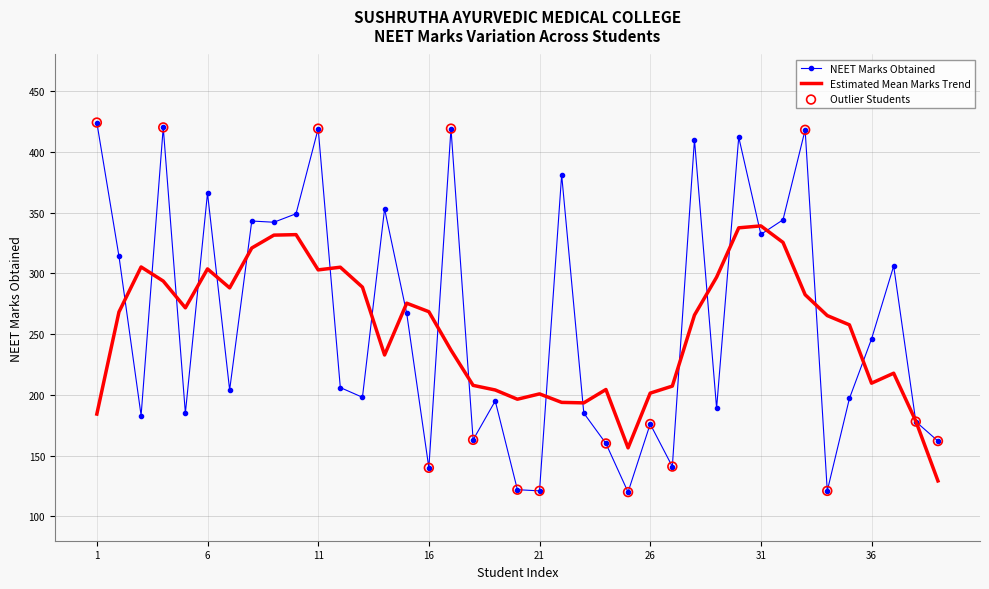

Which series has the largest range (max minus min)?

NEET Marks Obtained